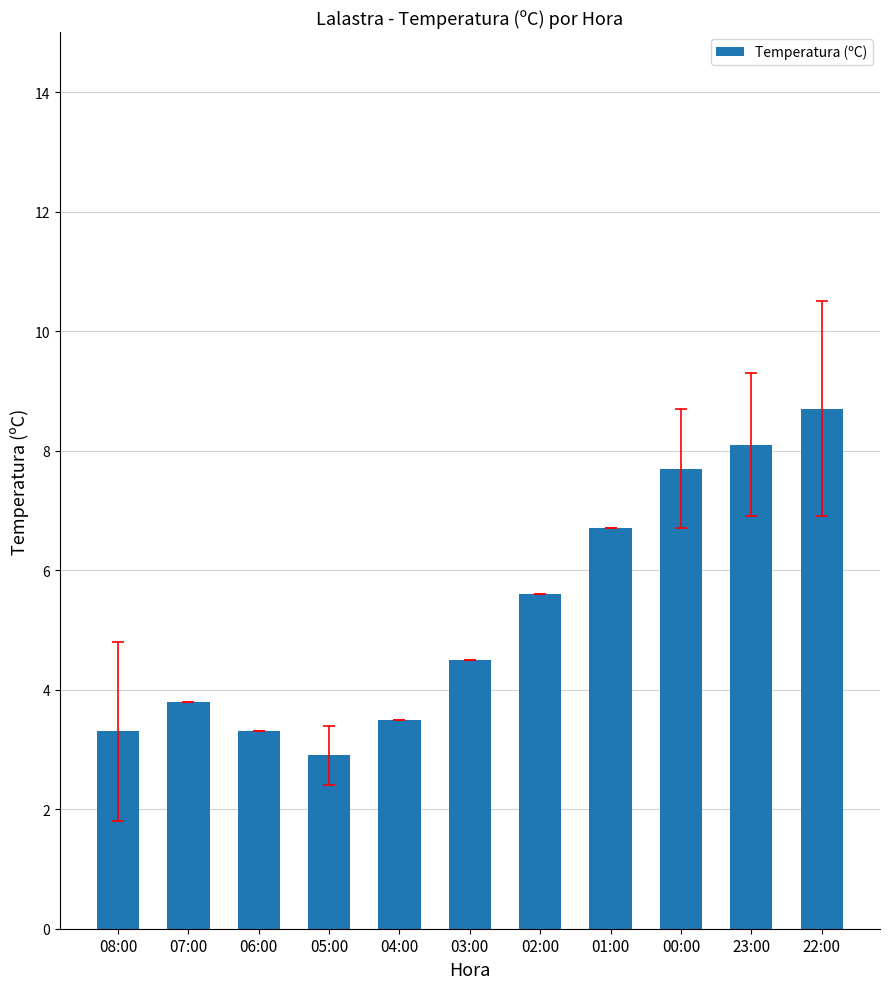

How many series are shown in this chart?

1